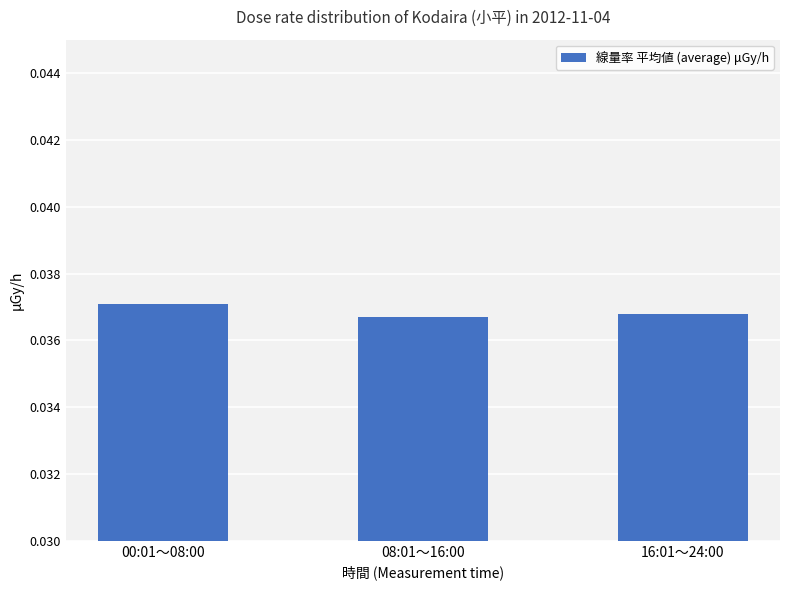

Is it true that the value at 08:01～16:00 is 0.1?

False